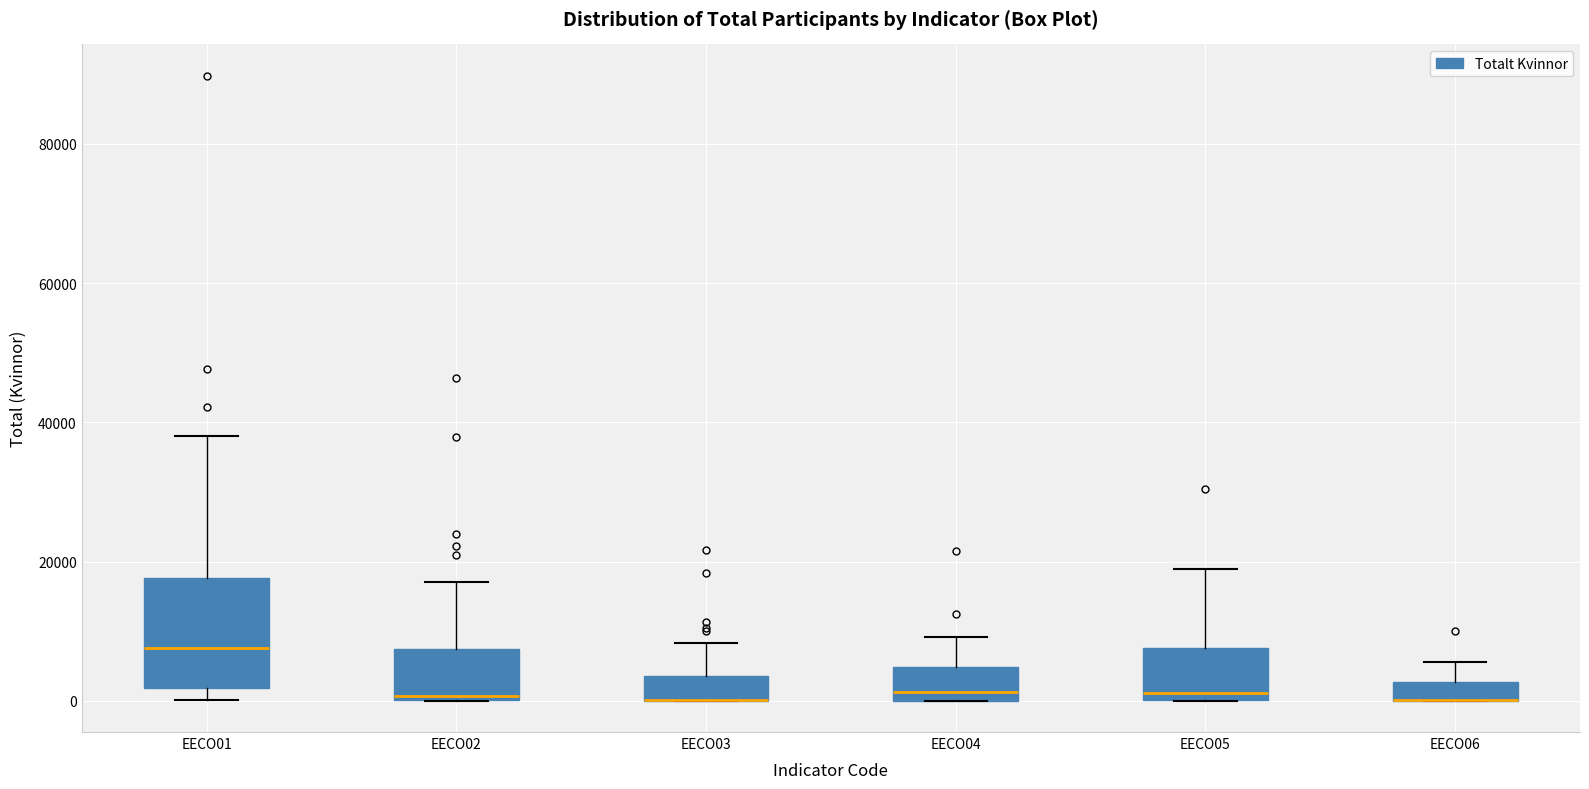

Which box is the tallest, from its lower edge to its upper edge?

EECO01